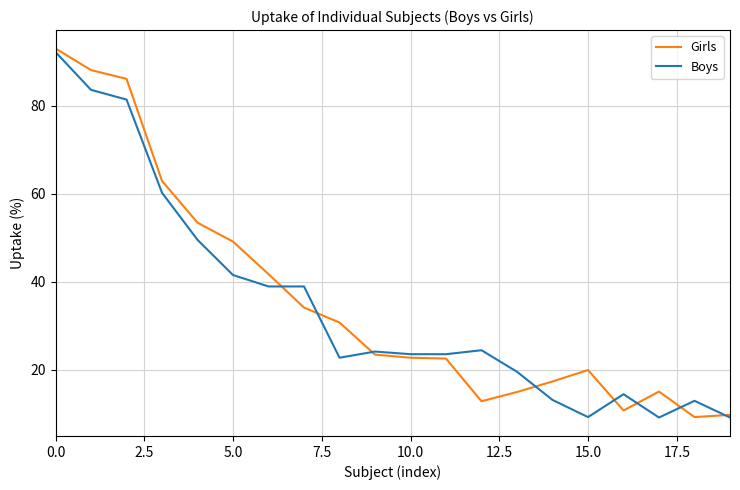

What is the minimum value shown in the chart?

9.1